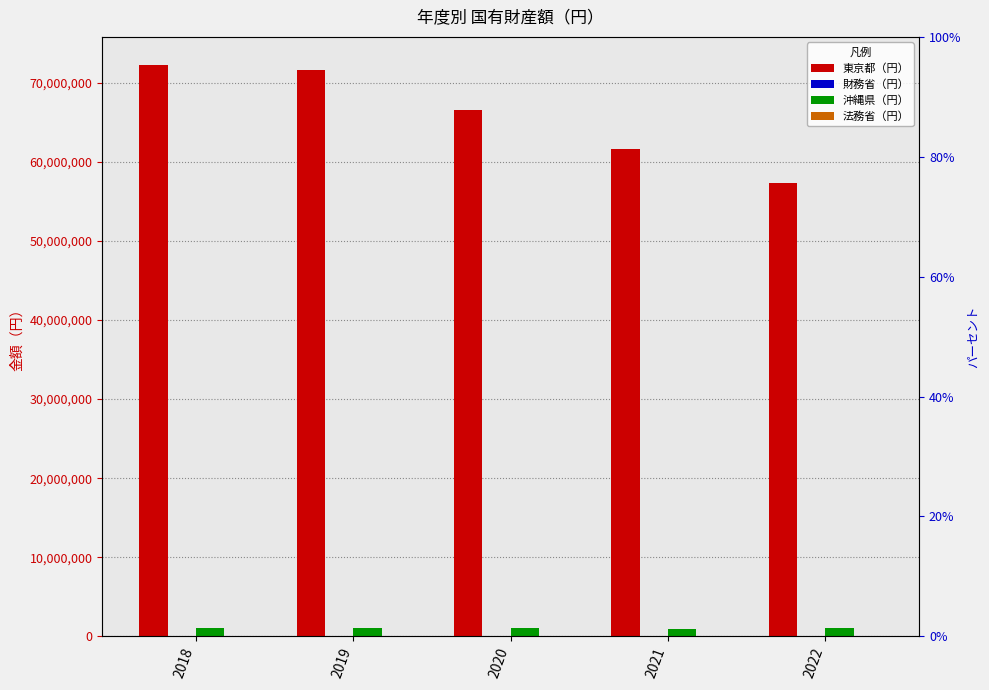

Which series has the widest spread of values?

東京都（円）